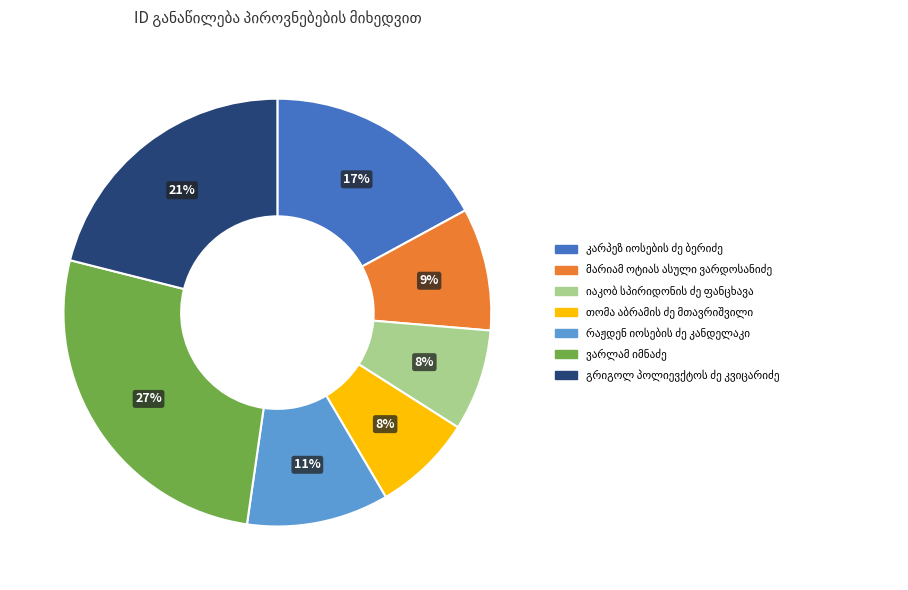

Is there a majority slice in this chart?

No